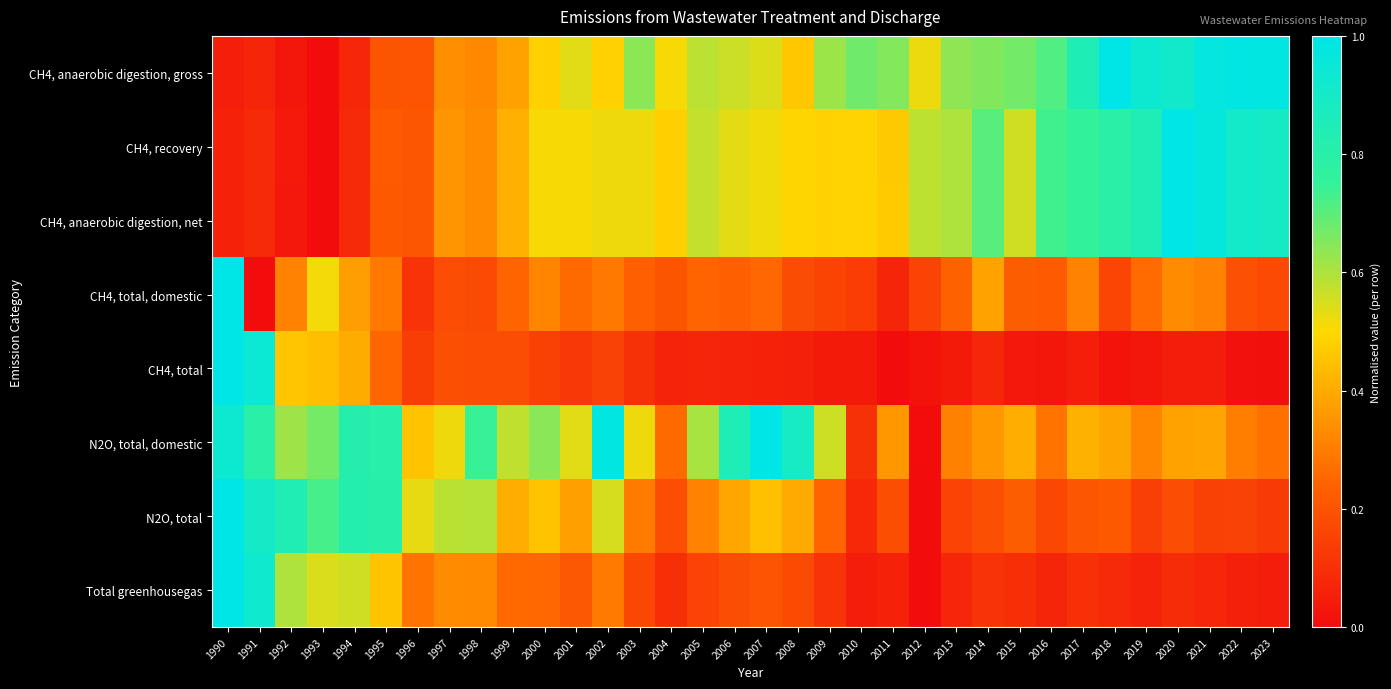

Reading right to left, what are all the values shown in this chart?

CH4, anaerobic digestion, gross: 2023=1.0	2022=1.0	2021=1.0	2020=0.9	2019=0.9	2018=1.0	2017=0.8	2016=0.7	2015=0.7	2014=0.7	2013=0.6	2012=0.5	2011=0.7	2010=0.7	2009=0.6	2008=0.5	2007=0.5	2006=0.6	2005=0.6	2004=0.5	2003=0.6	2002=0.5	2001=0.5	2000=0.5	1999=0.4	1998=0.3	1997=0.3	1996=0.2	1995=0.2	1994=0.1	1993=0.0	1992=0.0	1991=0.1	1990=0.0
CH4, recovery: 2023=0.9	2022=0.9	2021=1.0	2020=1.0	2019=0.8	2018=0.8	2017=0.8	2016=0.7	2015=0.6	2014=0.7	2013=0.6	2012=0.6	2011=0.5	2010=0.5	2009=0.5	2008=0.5	2007=0.5	2006=0.5	2005=0.6	2004=0.5	2003=0.5	2002=0.5	2001=0.5	2000=0.5	1999=0.4	1998=0.3	1997=0.4	1996=0.2	1995=0.2	1994=0.1	1993=0.0	1992=0.0	1991=0.1	1990=0.1
CH4, anaerobic digestion, net: 2023=0.9	2022=0.9	2021=1.0	2020=1.0	2019=0.8	2018=0.8	2017=0.8	2016=0.7	2015=0.6	2014=0.7	2013=0.6	2012=0.6	2011=0.5	2010=0.5	2009=0.5	2008=0.5	2007=0.5	2006=0.5	2005=0.6	2004=0.5	2003=0.5	2002=0.5	2001=0.5	2000=0.5	1999=0.4	1998=0.3	1997=0.4	1996=0.2	1995=0.2	1994=0.1	1993=0.0	1992=0.0	1991=0.1	1990=0.1
CH4, total, domestic: 2023=0.2	2022=0.2	2021=0.3	2020=0.3	2019=0.3	2018=0.2	2017=0.3	2016=0.2	2015=0.2	2014=0.4	2013=0.2	2012=0.2	2011=0.1	2010=0.1	2009=0.2	2008=0.2	2007=0.3	2006=0.2	2005=0.2	2004=0.2	2003=0.2	2002=0.3	2001=0.3	2000=0.3	1999=0.2	1998=0.2	1997=0.2	1996=0.1	1995=0.3	1994=0.4	1993=0.5	1992=0.3	1991=0.0	1990=1.0
CH4, total: 2023=0.0	2022=0.0	2021=0.0	2020=0.0	2019=0.0	2018=0.0	2017=0.0	2016=0.0	2015=0.0	2014=0.1	2013=0.0	2012=0.0	2011=0.0	2010=0.0	2009=0.0	2008=0.1	2007=0.1	2006=0.1	2005=0.1	2004=0.1	2003=0.1	2002=0.2	2001=0.1	2000=0.1	1999=0.2	1998=0.2	1997=0.2	1996=0.1	1995=0.3	1994=0.4	1993=0.4	1992=0.5	1991=0.9	1990=1.0
N2O, total, domestic: 2023=0.3	2022=0.3	2021=0.4	2020=0.4	2019=0.3	2018=0.4	2017=0.4	2016=0.3	2015=0.4	2014=0.4	2013=0.3	2012=0.0	2011=0.4	2010=0.1	2009=0.6	2008=0.9	2007=1.0	2006=0.8	2005=0.6	2004=0.3	2003=0.5	2002=1.0	2001=0.5	2000=0.6	1999=0.6	1998=0.7	1997=0.5	1996=0.5	1995=0.8	1994=0.8	1993=0.7	1992=0.6	1991=0.8	1990=0.9
N2O, total: 2023=0.1	2022=0.2	2021=0.1	2020=0.2	2019=0.1	2018=0.2	2017=0.2	2016=0.2	2015=0.2	2014=0.2	2013=0.2	2012=0.0	2011=0.2	2010=0.1	2009=0.2	2008=0.4	2007=0.4	2006=0.4	2005=0.3	2004=0.2	2003=0.3	2002=0.6	2001=0.4	2000=0.5	1999=0.4	1998=0.6	1997=0.6	1996=0.5	1995=0.8	1994=0.8	1993=0.7	1992=0.8	1991=0.9	1990=1.0
Total greenhousegas: 2023=0.0	2022=0.1	2021=0.1	2020=0.1	2019=0.1	2018=0.1	2017=0.1	2016=0.1	2015=0.1	2014=0.1	2013=0.1	2012=0.0	2011=0.1	2010=0.0	2009=0.1	2008=0.2	2007=0.2	2006=0.2	2005=0.2	2004=0.1	2003=0.2	2002=0.3	2001=0.2	2000=0.3	1999=0.3	1998=0.3	1997=0.3	1996=0.3	1995=0.5	1994=0.6	1993=0.5	1992=0.6	1991=0.9	1990=1.0